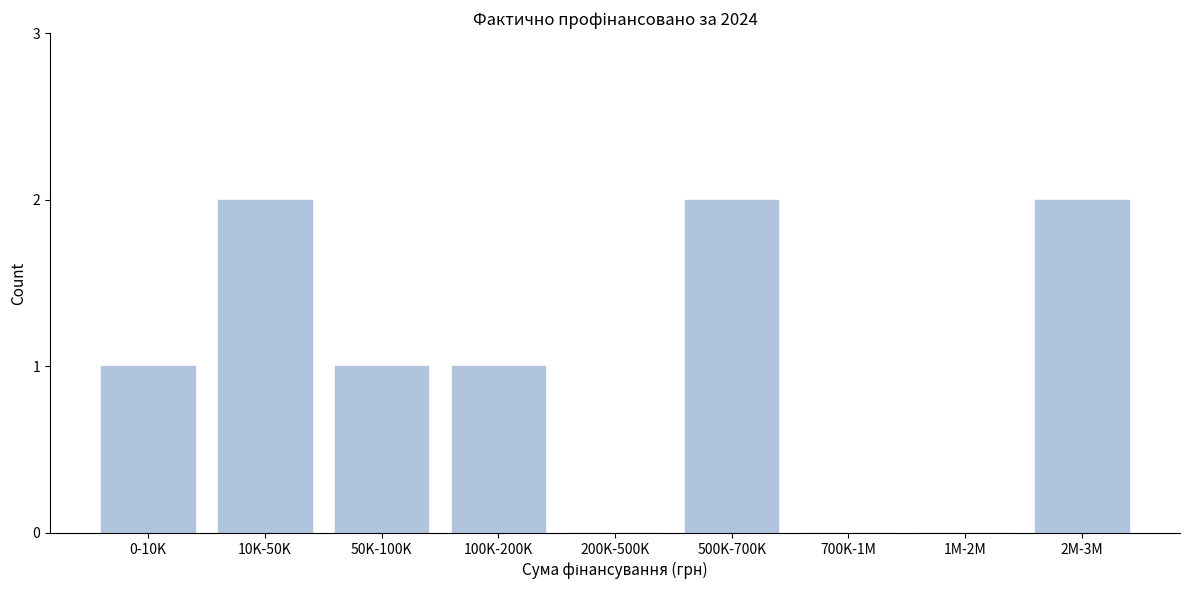

Reading left to right, transcribe all the data shown in this chart.

0-10K=1	10K-50K=2	50K-100K=1	100K-200K=1	200K-500K=0	500K-700K=2	700K-1M=0	1M-2M=0	2M-3M=2